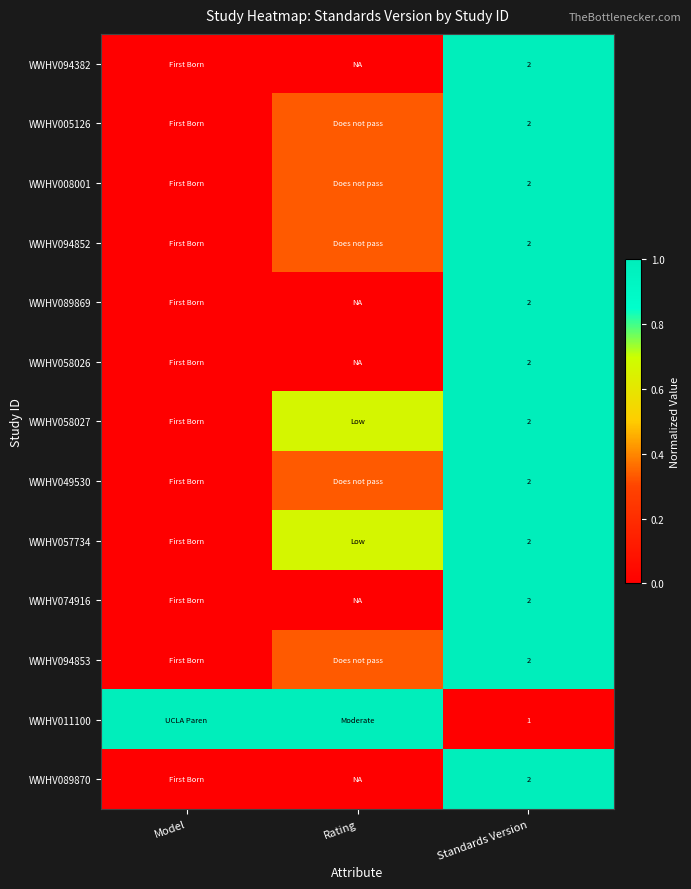

Rank the series at Model from highest to lowest value.

WWHV011100, WWHV094382, WWHV005126, WWHV008001, WWHV094852, WWHV089869, WWHV058026, WWHV058027, WWHV049530, WWHV057734, WWHV074916, WWHV094853, WWHV089870